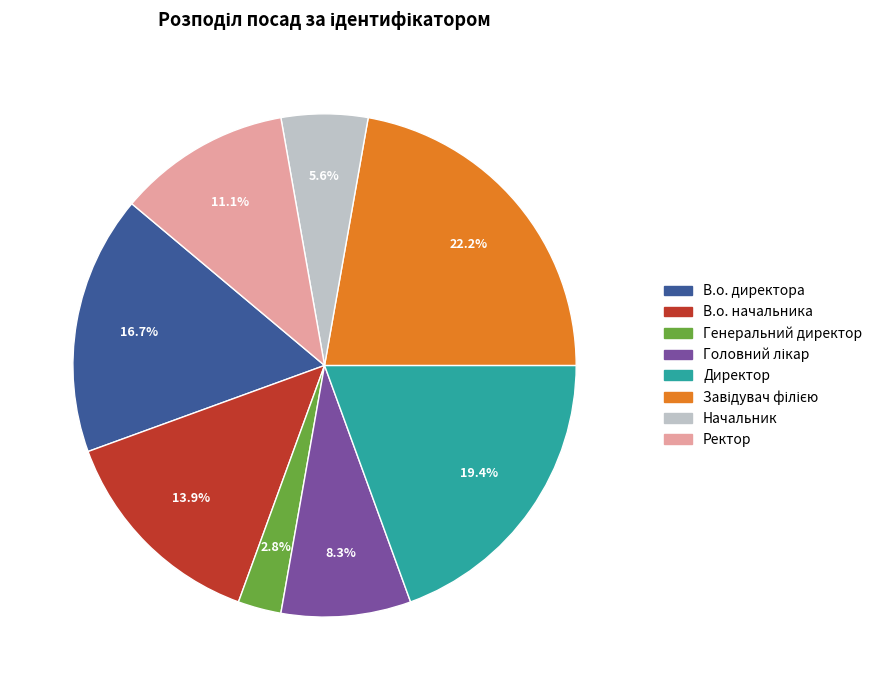

Which category has the smallest portion of the pie?

Генеральний директор